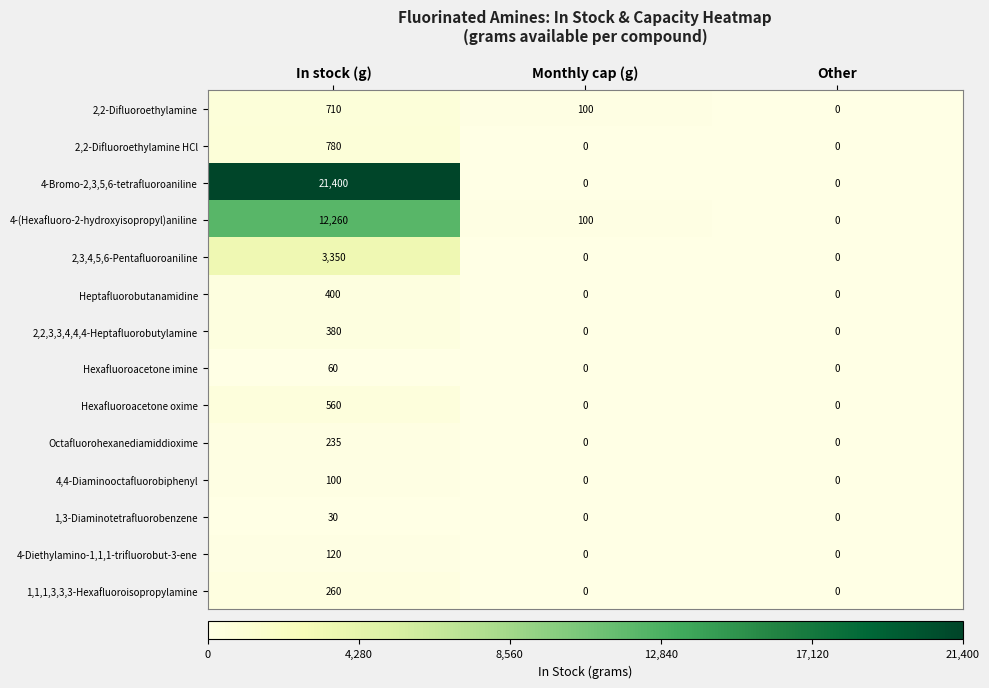

Which series has the largest total across all categories?

4-Bromo-2,3,5,6-tetrafluoroaniline